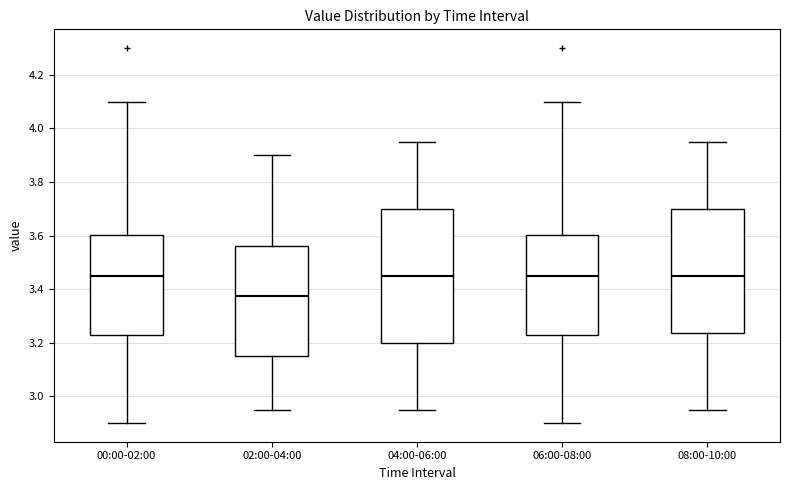

Which box is the tallest, from its lower edge to its upper edge?

04:00-06:00